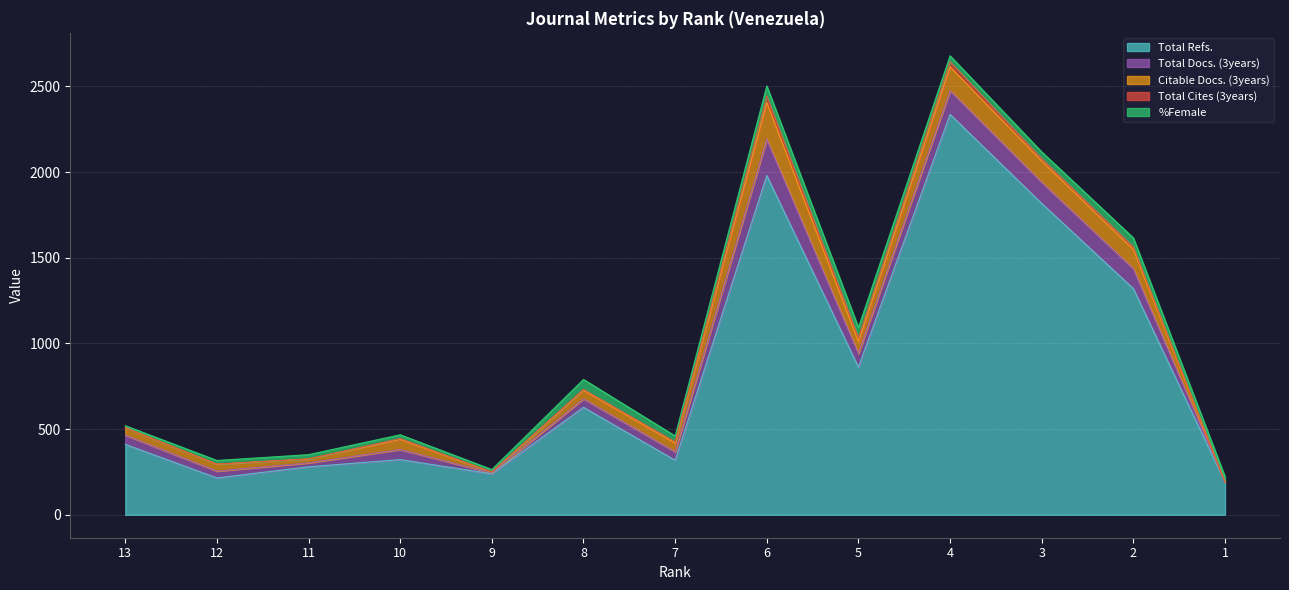

The value of Total Docs. (3years) at 4 is 206. True or false?

False